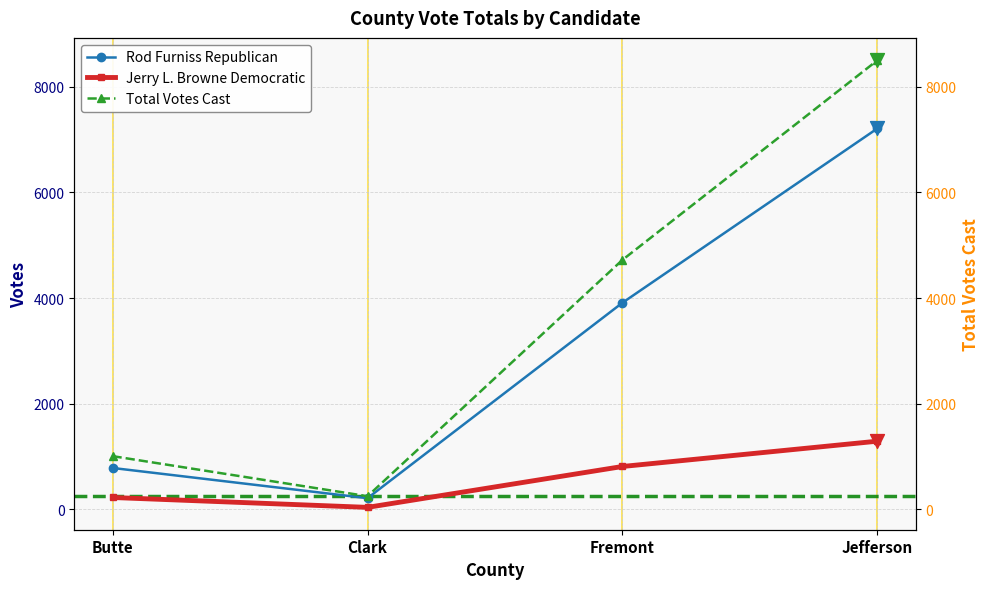

Which series contains the lowest Y value?

Jerry L. Browne Democratic